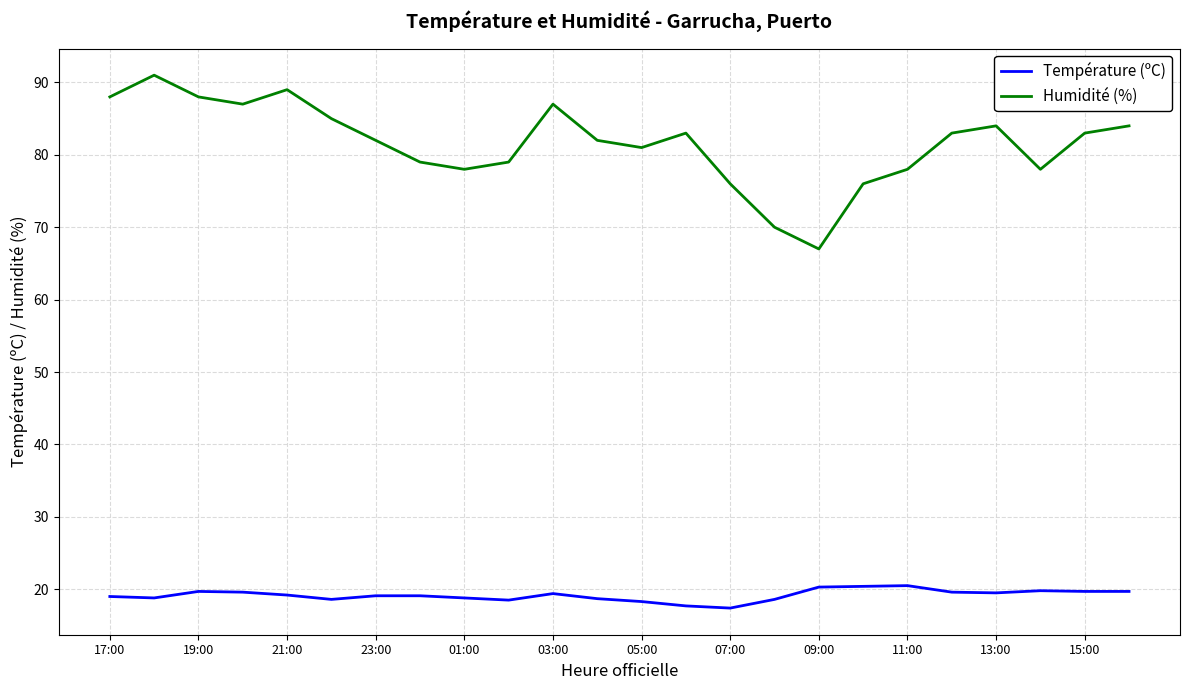

Which series has the largest range (max minus min)?

Humidité (%)